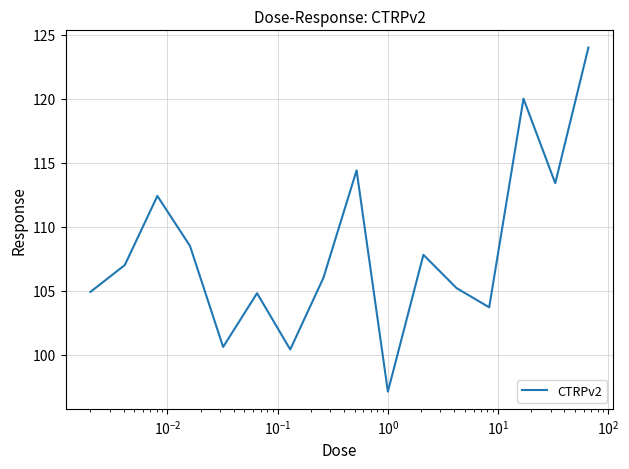

How many lines are shown in the chart?

1